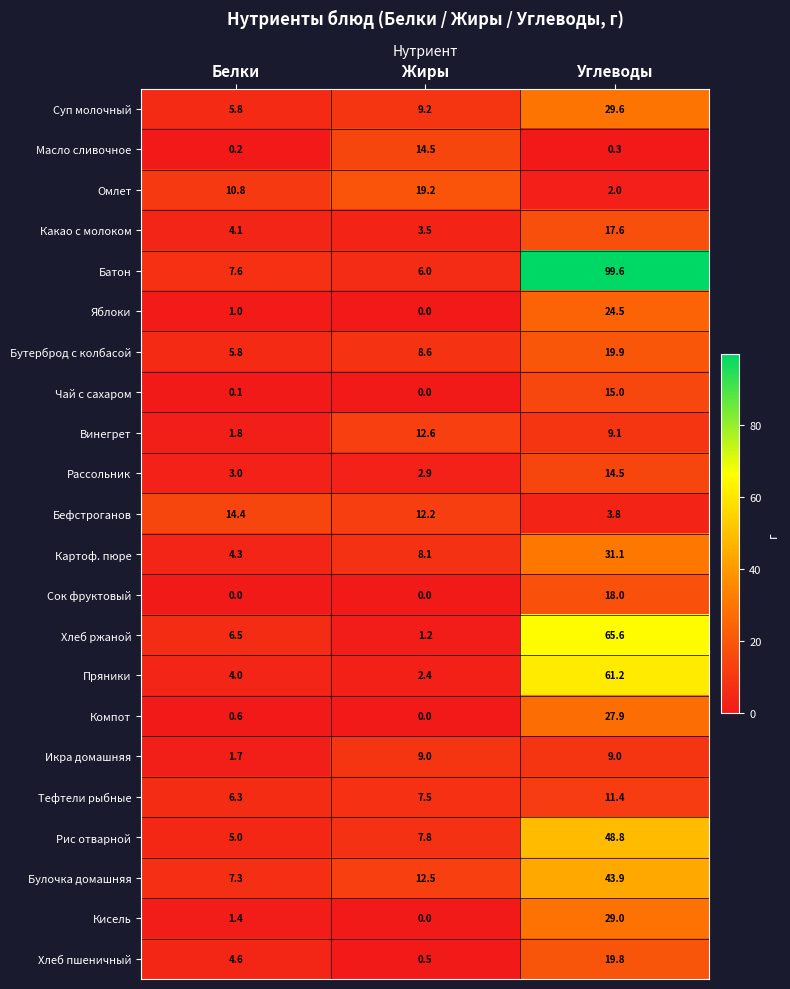

Between Жиры and Углеводы, which series saw the biggest shift?

Батон